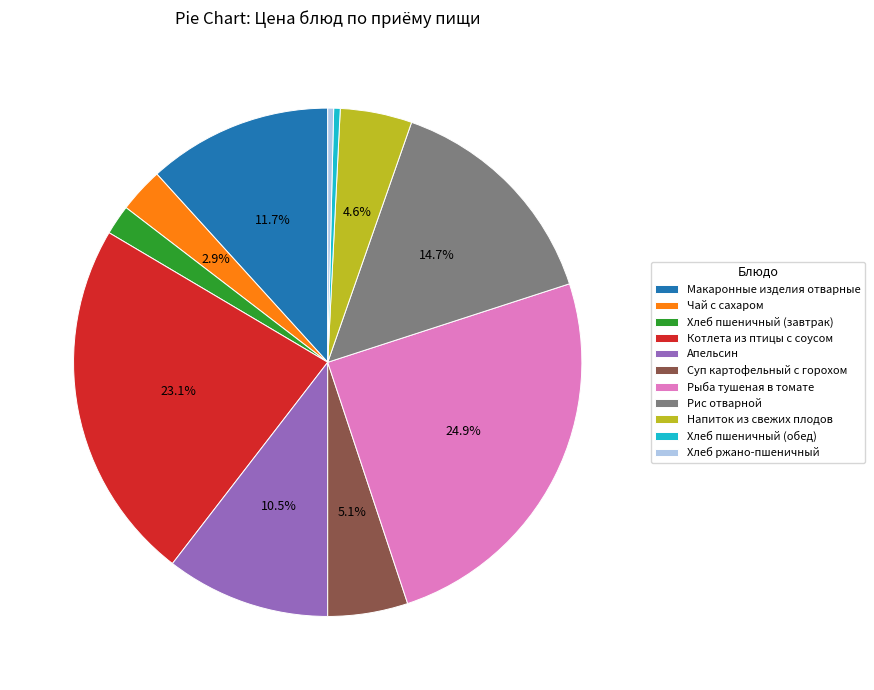

Which has a higher value, Суп картофельный с горохом or Хлеб ржано-пшеничный?

Суп картофельный с горохом